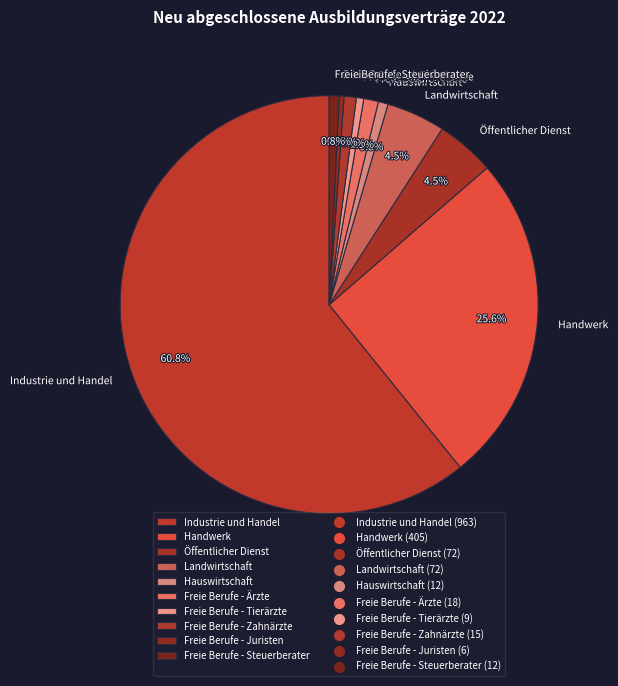

Which has a higher value, Freie Berufe - Steuerberater or Öffentlicher Dienst?

Öffentlicher Dienst